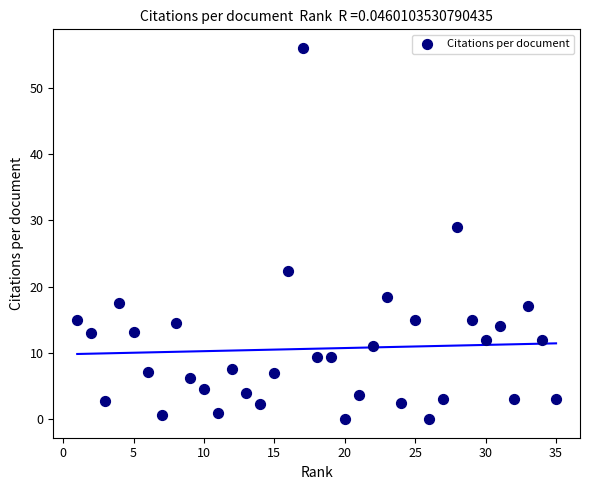

What is the range of Y values (max minus min)?

56.0